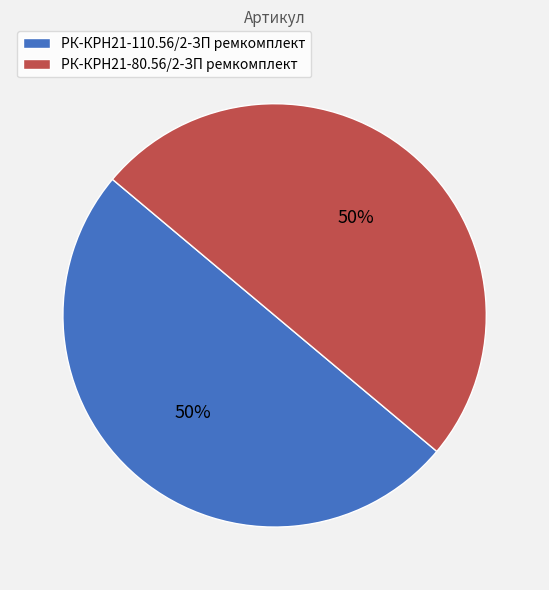

Do РК-КРН21-110.56/2-ЗП ремкомплект and РК-КРН21-80.56/2-ЗП ремкомплект together represent more than half of the pie?

Yes